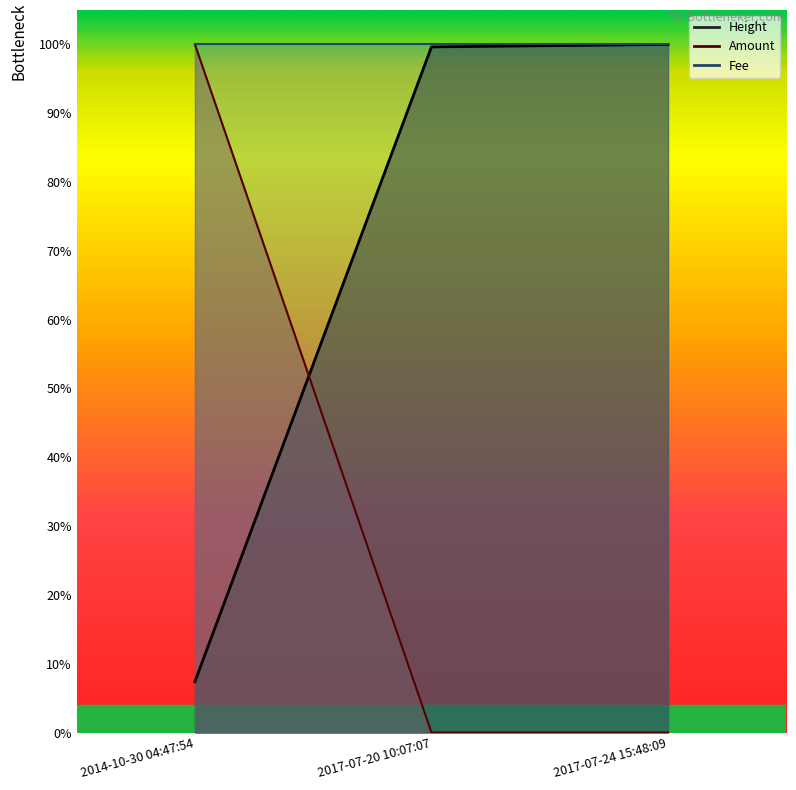

Which category has the highest value in the Amount series?

2014-10-30 04:47:54